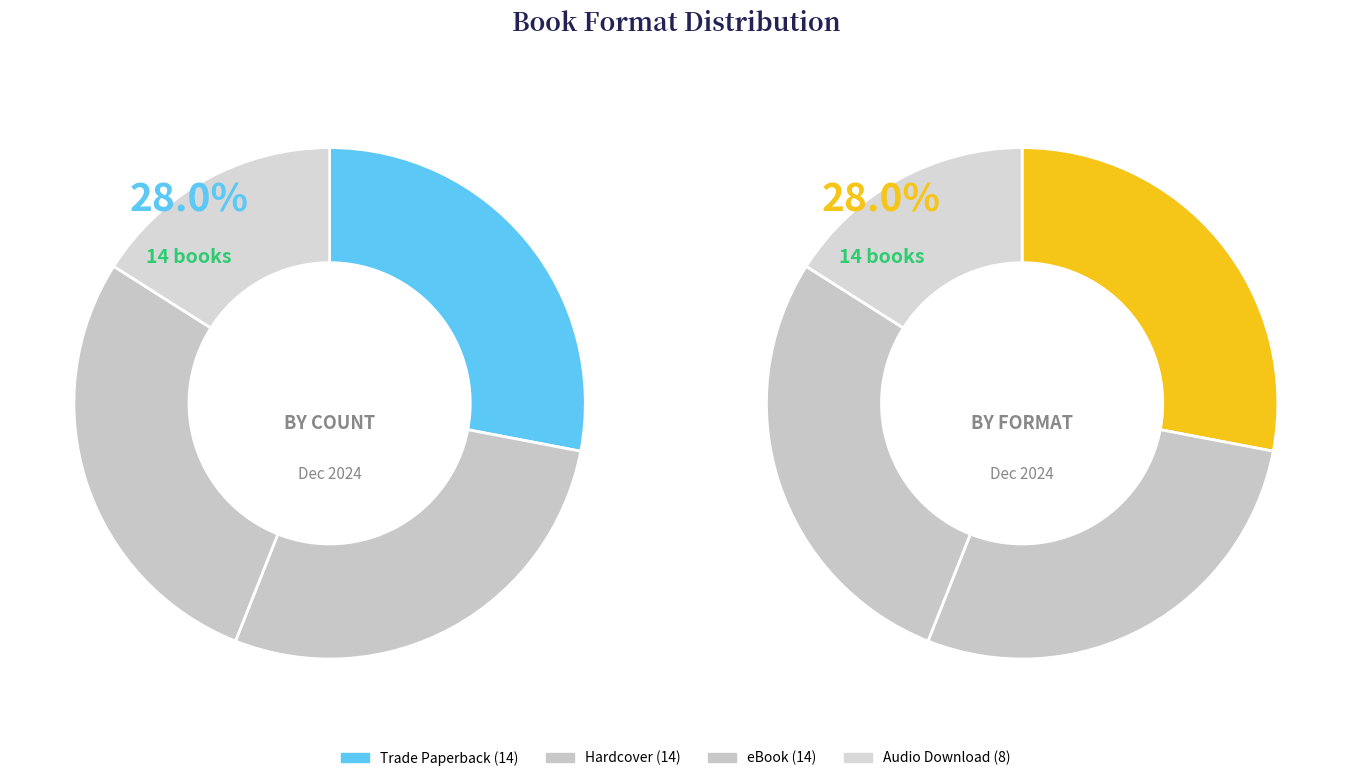

Which category has the biggest portion of the pie?

Trade Paperback